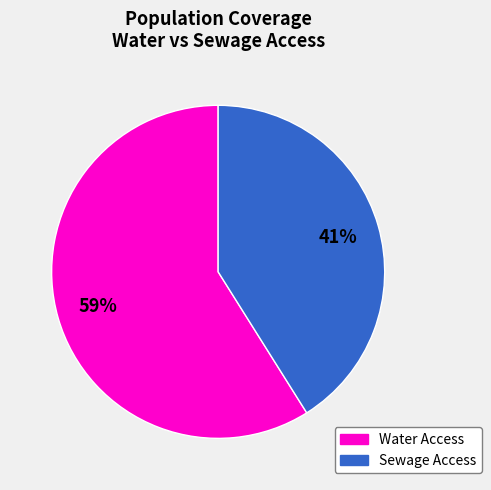

To the nearest percent, what is the average slice percentage?

50%